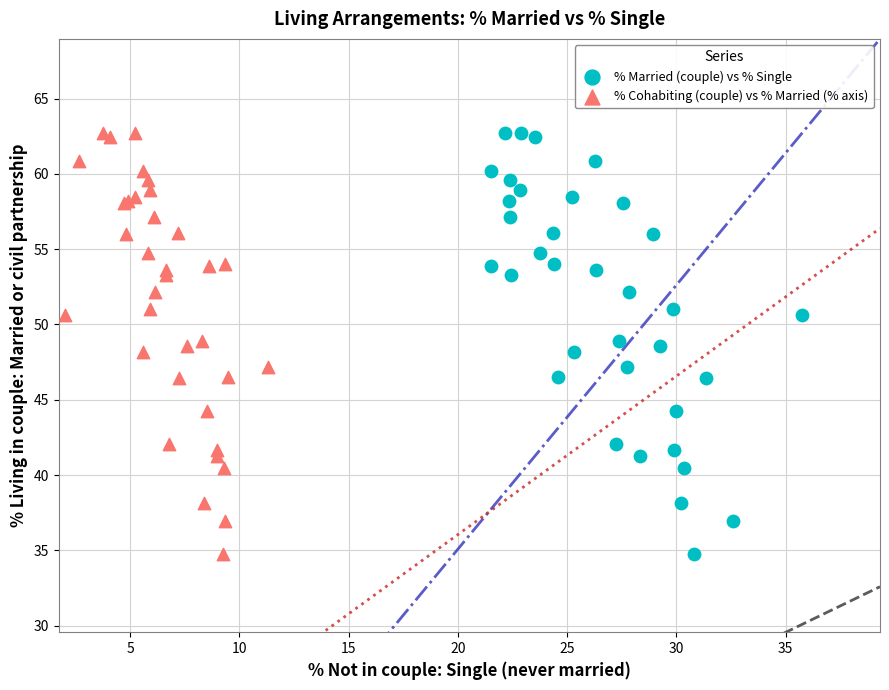

What are all the series names shown in the legend?

% Married (couple) vs % Single, % Cohabiting (couple) vs % Married (% axis)